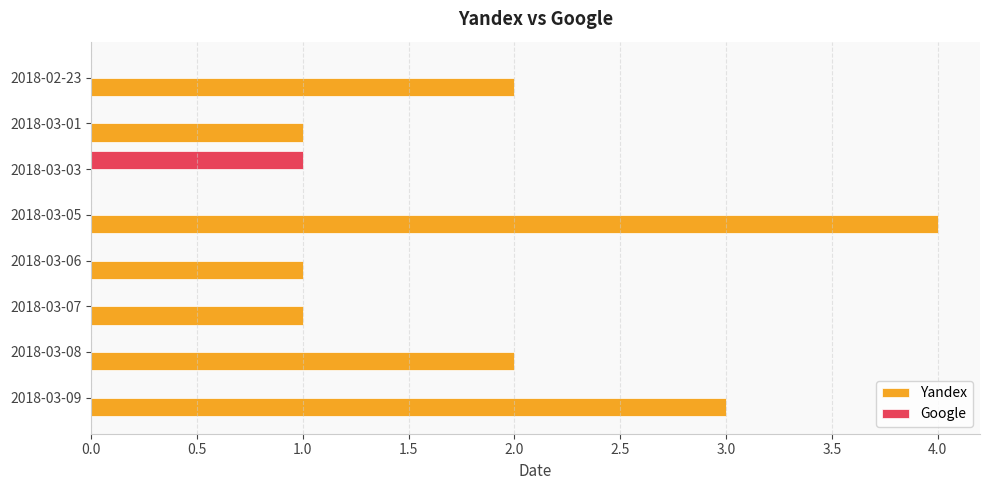

Which series has the largest total across all categories?

Yandex